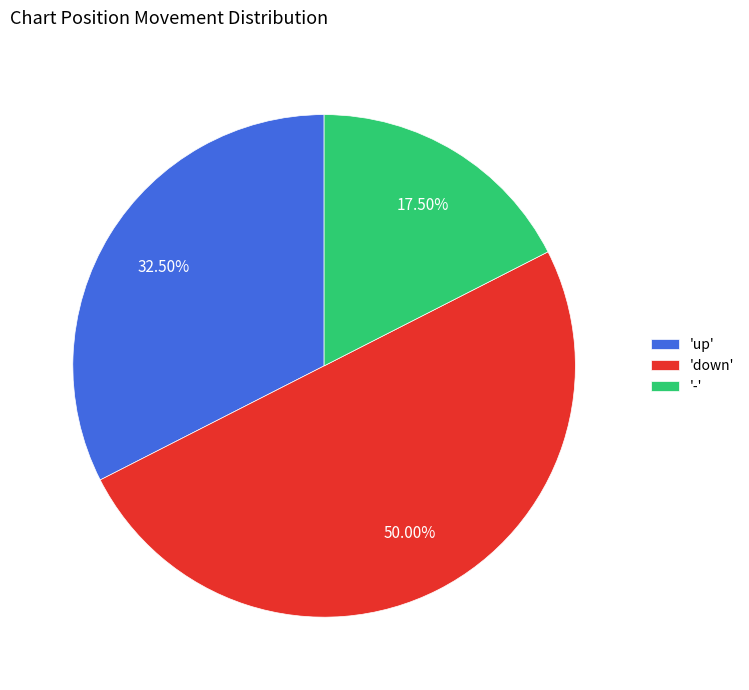

Rank the categories by value from highest to lowest.

'down', 'up', '-'